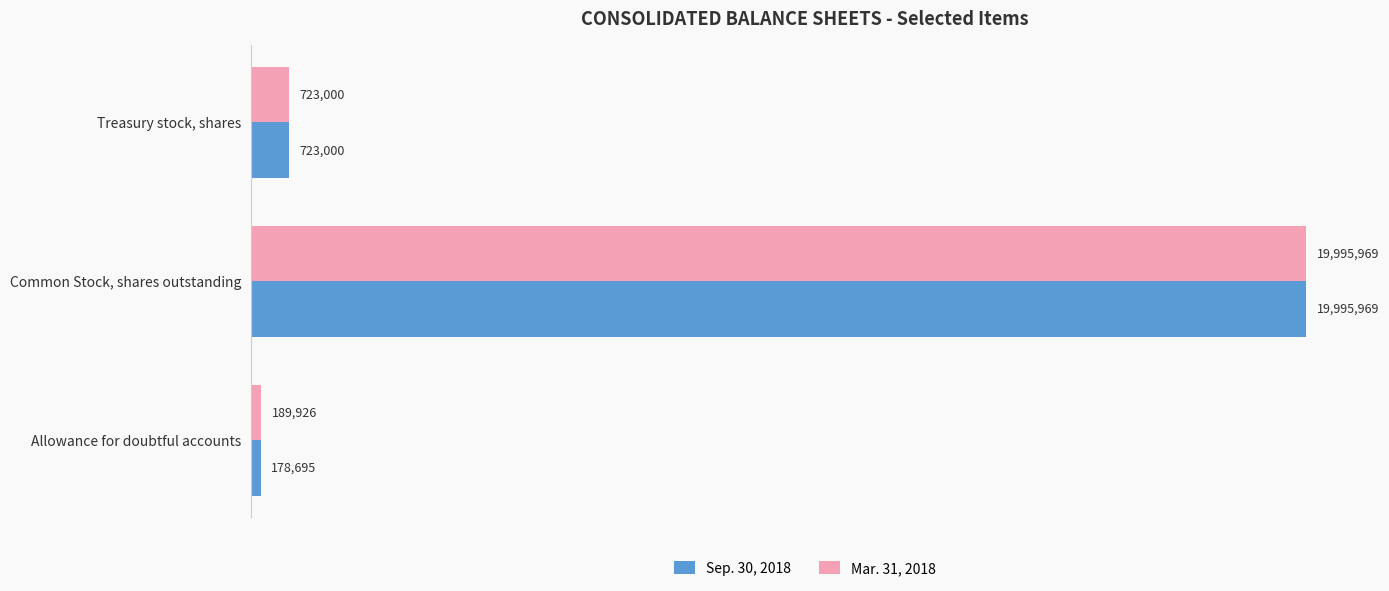

At which label does Sep. 30, 2018 reach its peak?

Common Stock, shares outstanding